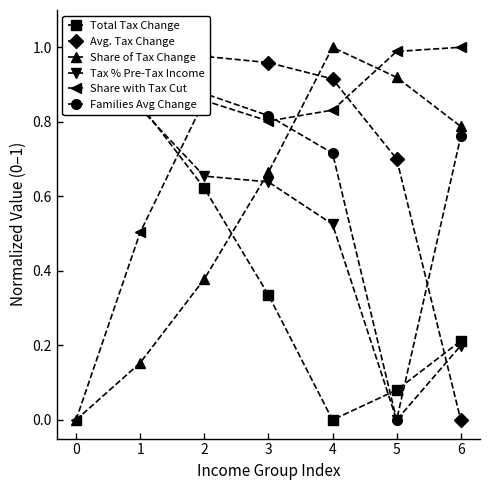

Which series has the largest range (max minus min)?

Total Tax Change